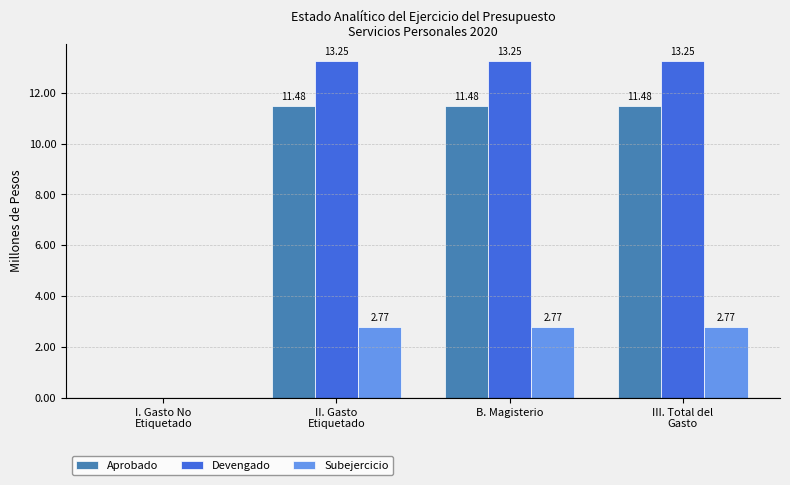

Which series has the largest total across all categories?

Devengado